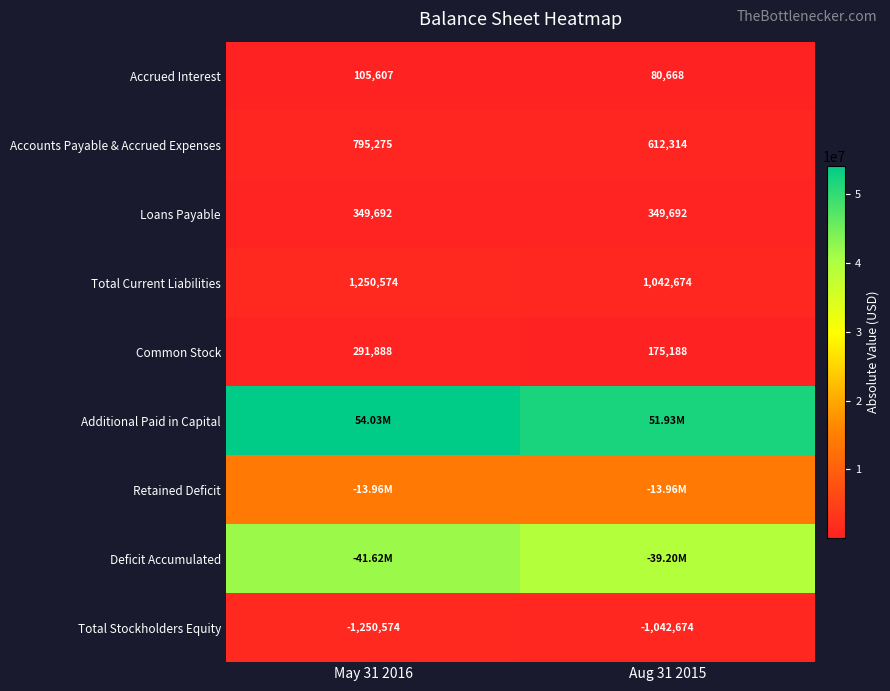

Which has a higher value, Aug 31 2015 or May 31 2016?

May 31 2016